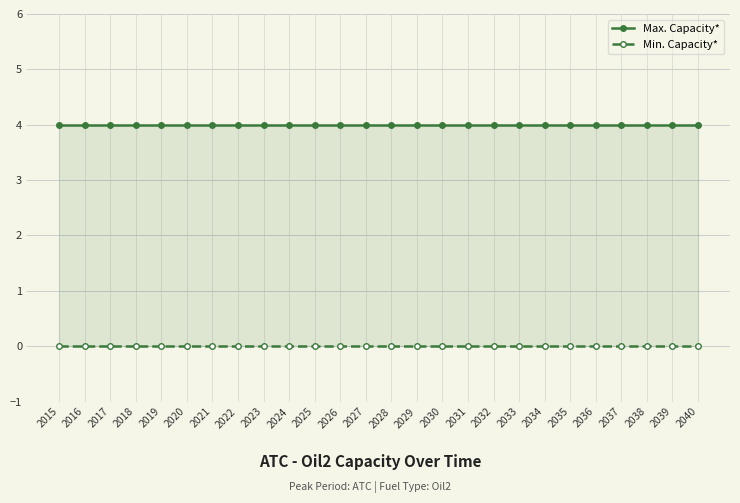

At which label does Max. Capacity* reach its minimum?

2015